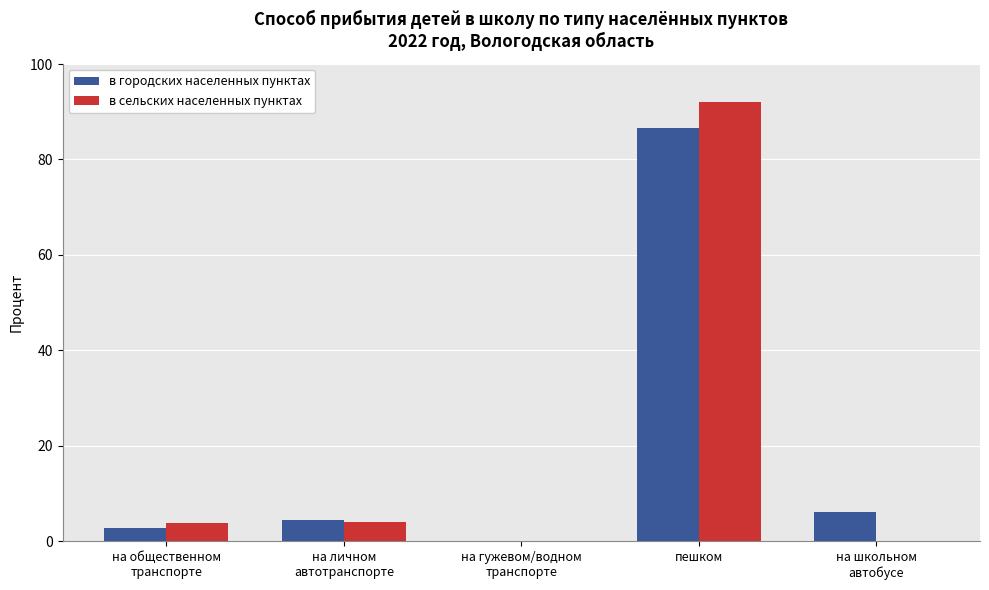

Count the number of data series in this chart.

2